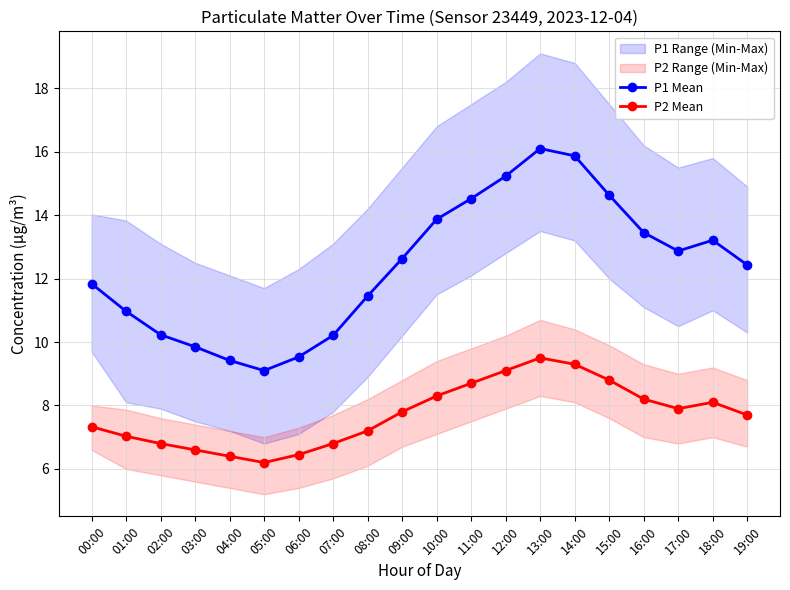

What is the difference between the highest and lowest values at 04:00?

3.0